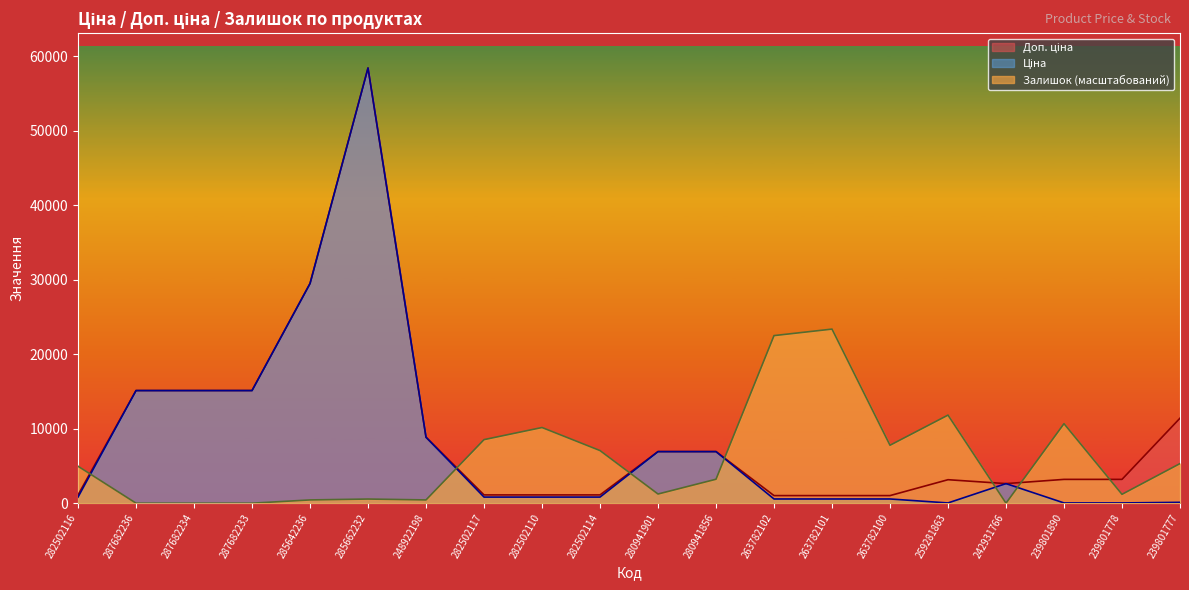

At which label does Доп. ціна first exceed 3195?

287682236